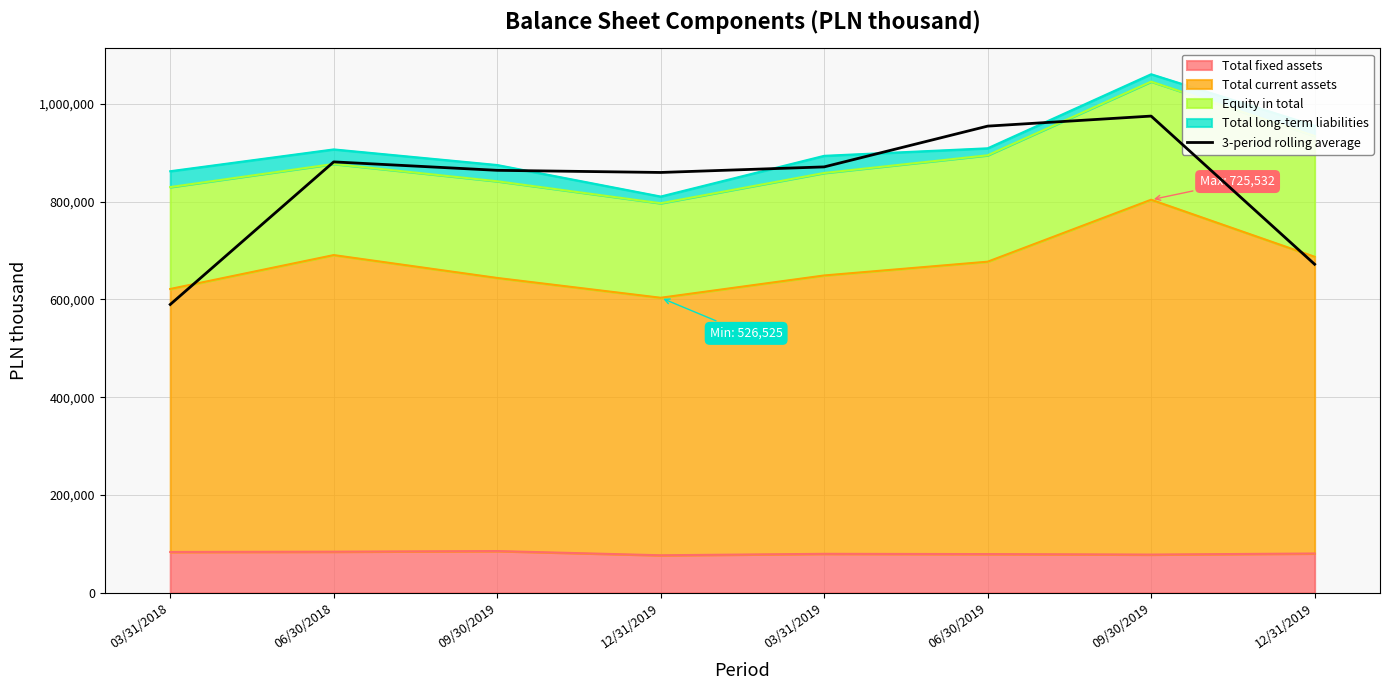

How many lines are shown in the chart?

1